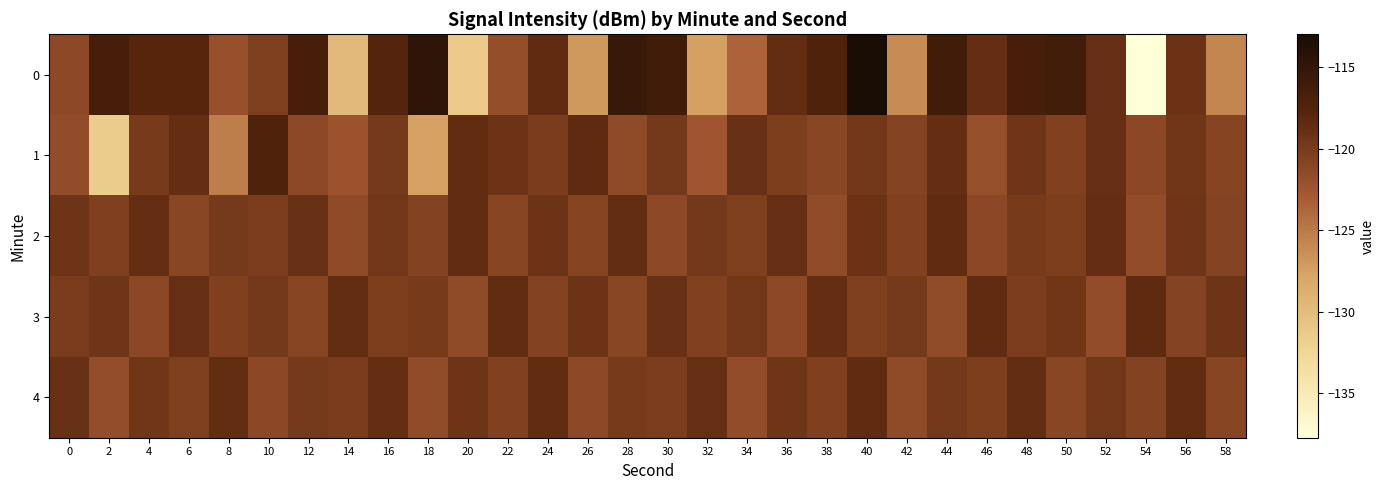

Between 52 and 56, which series saw the biggest shift?

4